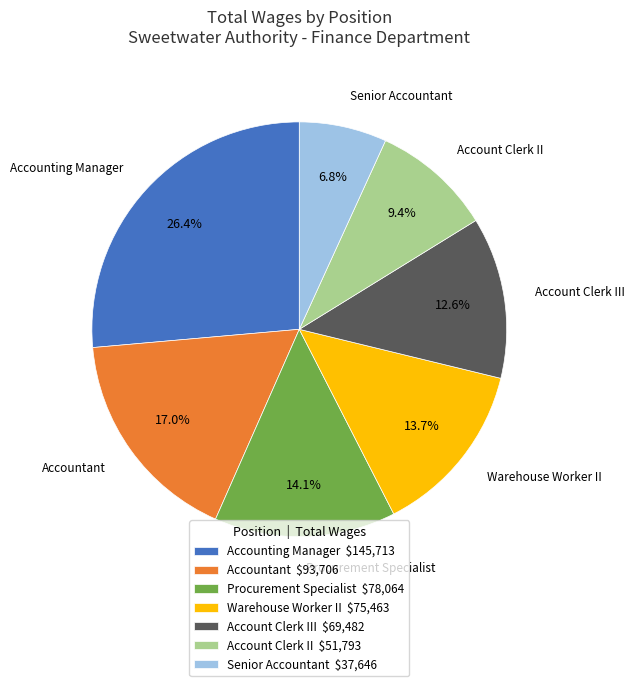

Which category has the biggest portion of the pie?

Accounting Manager $145,713